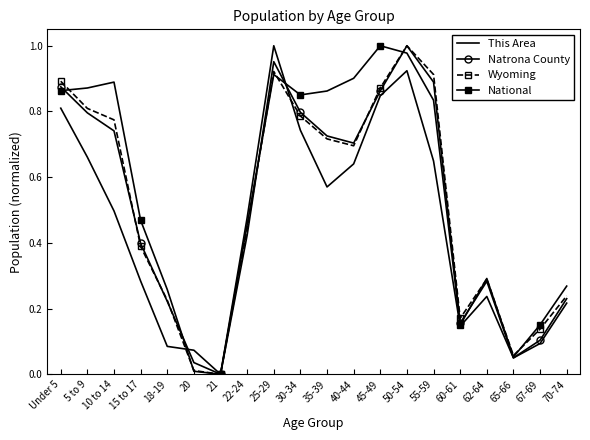

Between 21 and 35-39, which series saw the biggest shift?

National